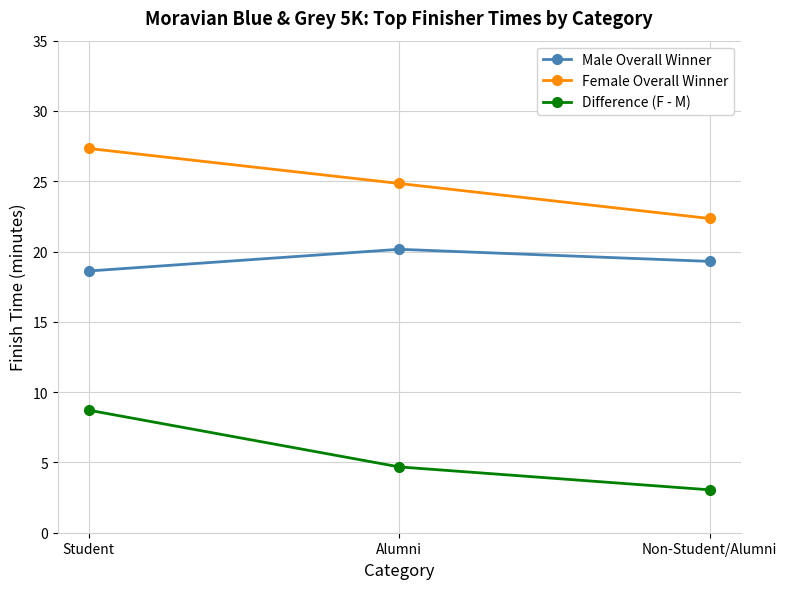

What is the sum of the Female Overall Winner values at Alumni and Student?

52.2